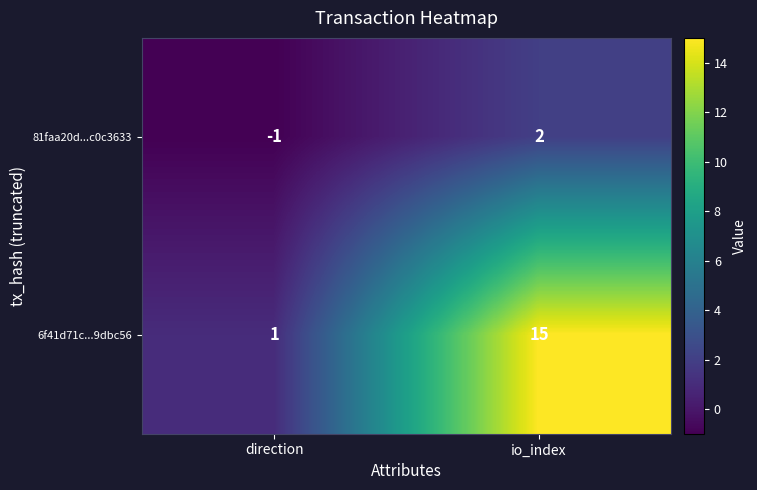

Which series has the largest total across all categories?

6f41d71c...9dbc56